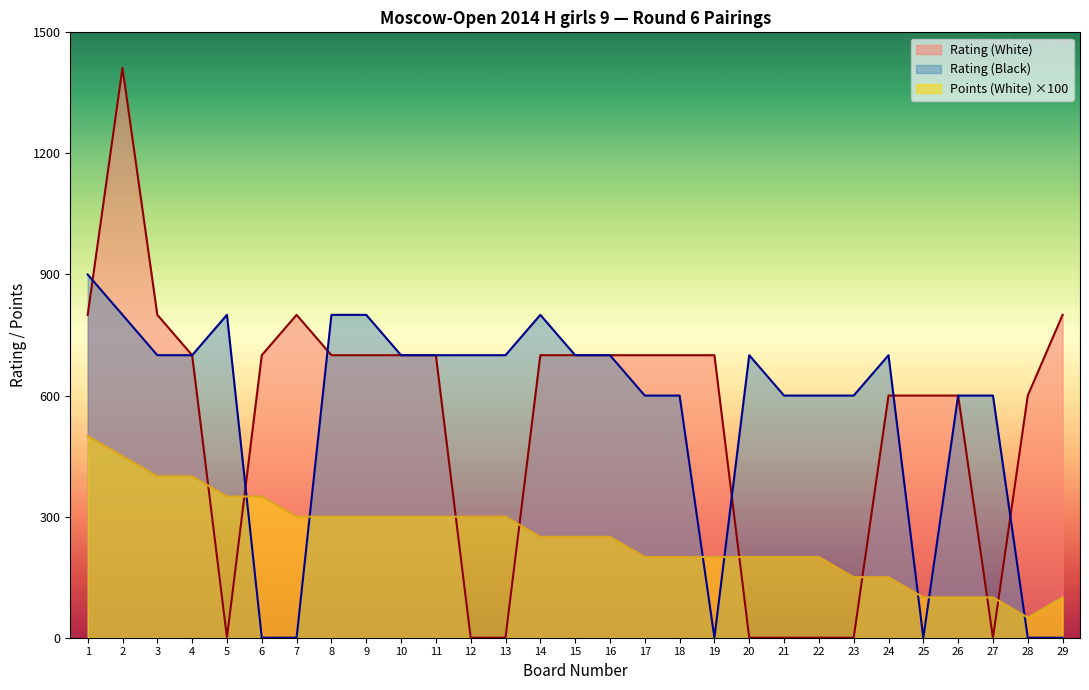

At which category is the sum across all series the highest?

2